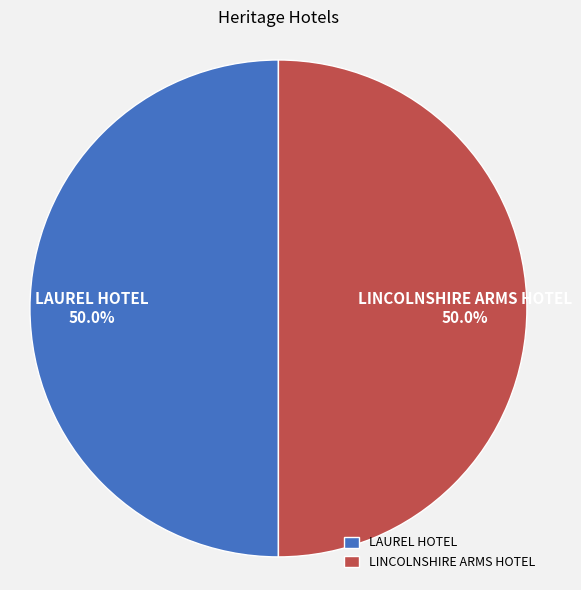

Do LAUREL HOTEL and LINCOLNSHIRE ARMS HOTEL together represent more than half of the pie?

Yes